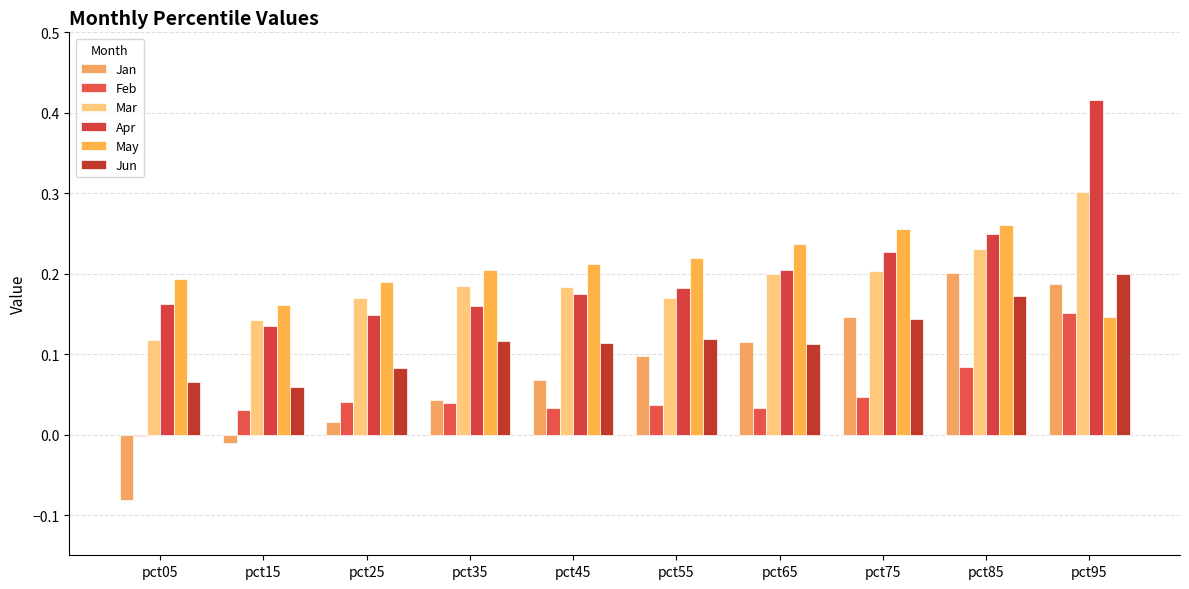

Which label corresponds to the largest value in the chart?

pct95